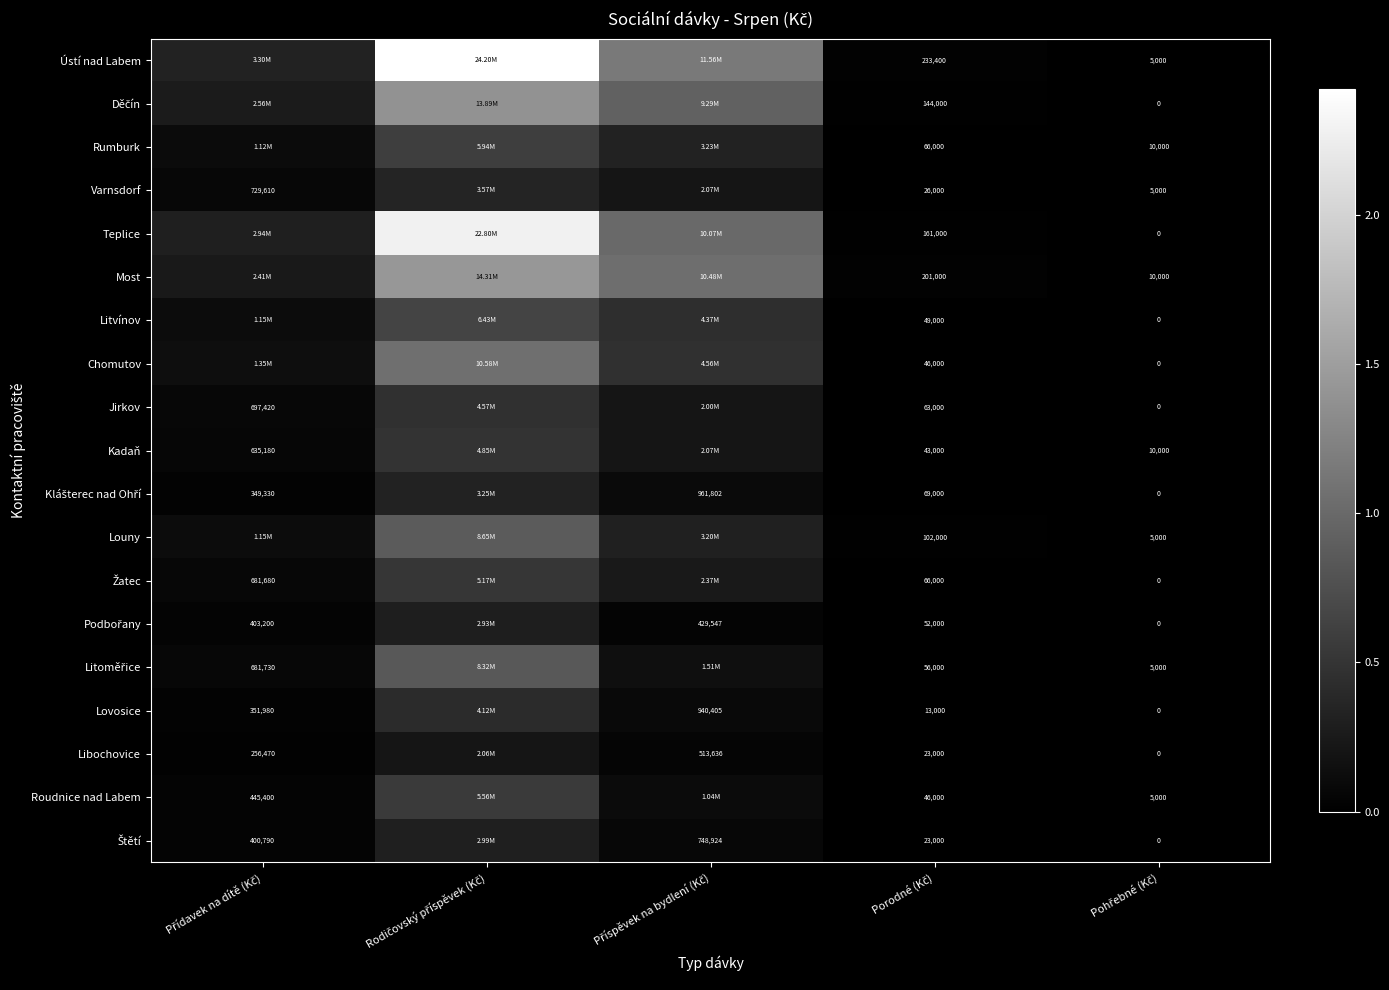

At which label is Štětí closest to 1496016?

Příspěvek na bydlení (Kč)